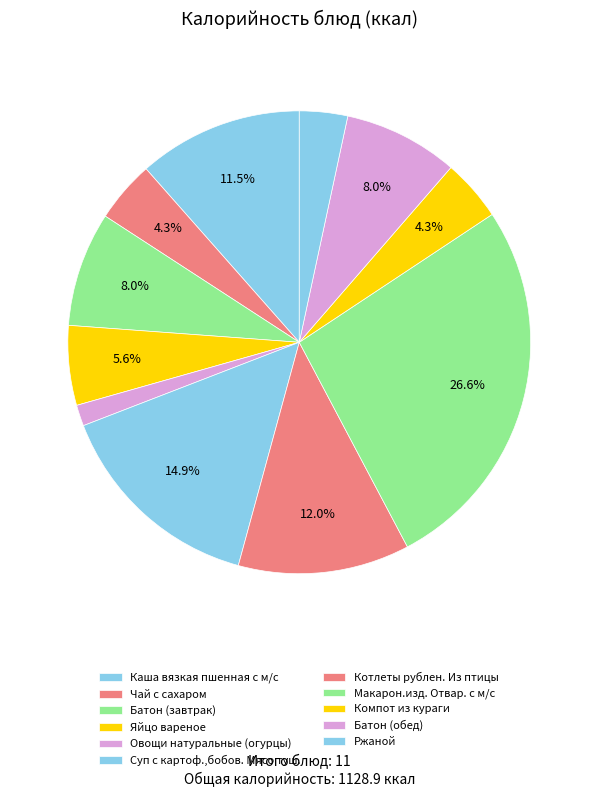

What portion of the pie excludes Макарон.изд. Отвар. с м/с?

73.4%